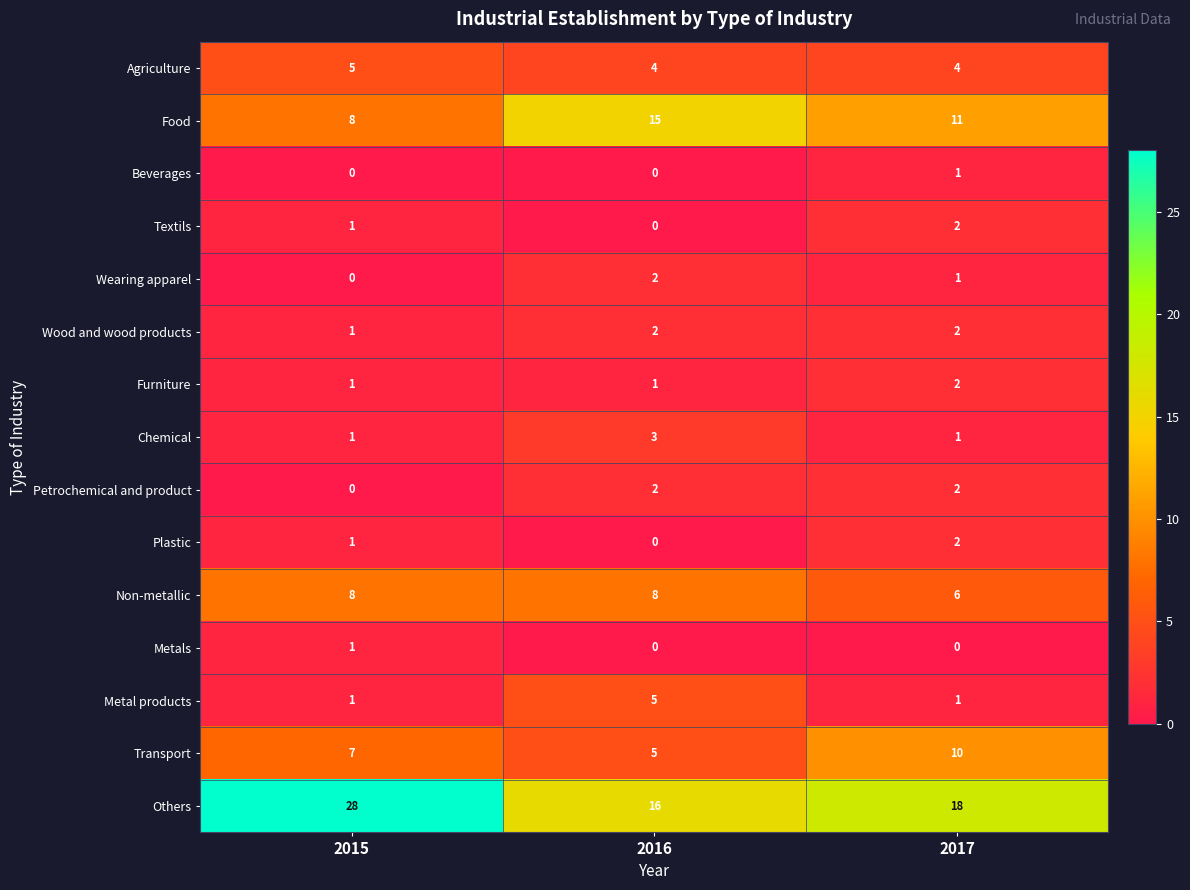

List the labels in order of Transport value, largest first.

2017, 2015, 2016